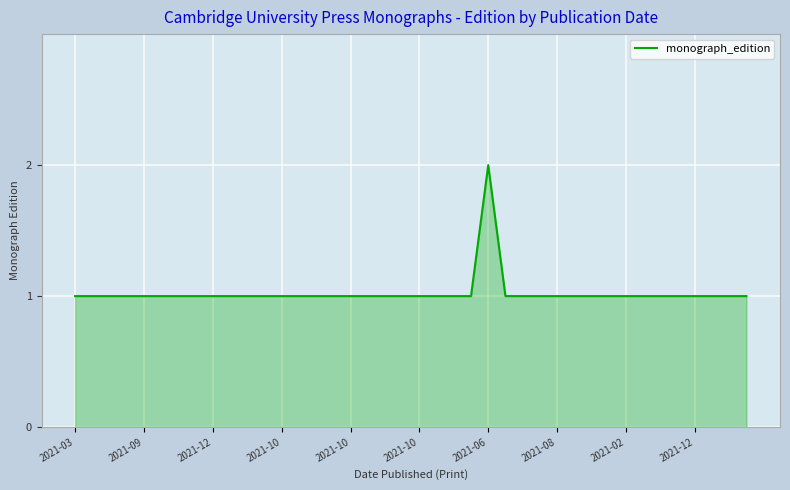

How many series are shown in this chart?

1